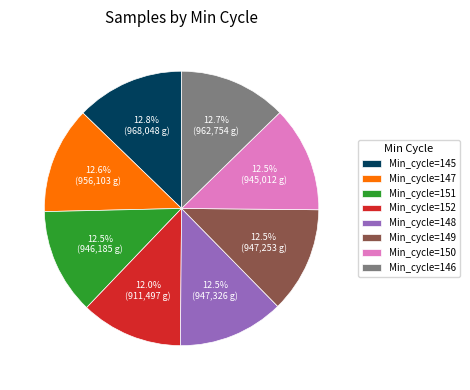

Does Min_cycle=150 account for over 50% of the chart?

No